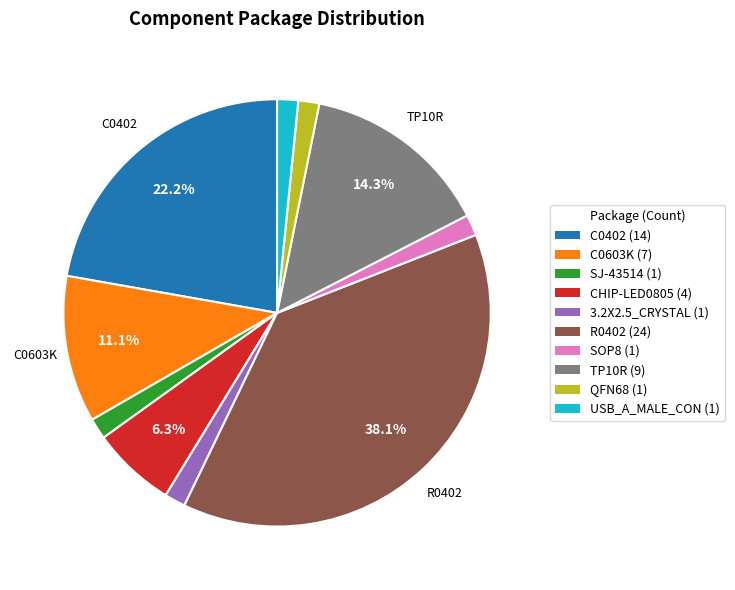

Is there any slice that represents more than half of the pie?

No